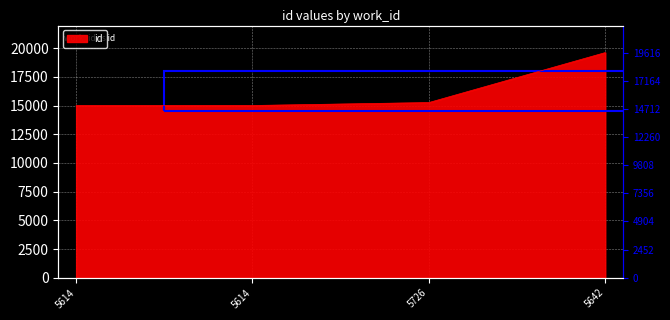

At which category does the chart reach its minimum across all series?

5614